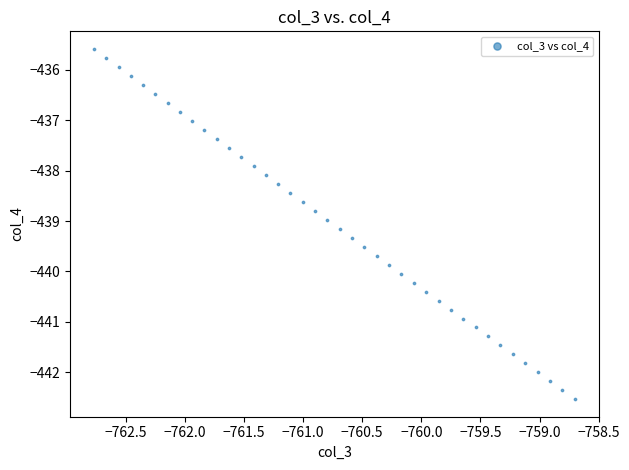

What is the range of X values (max minus min)?

4.1